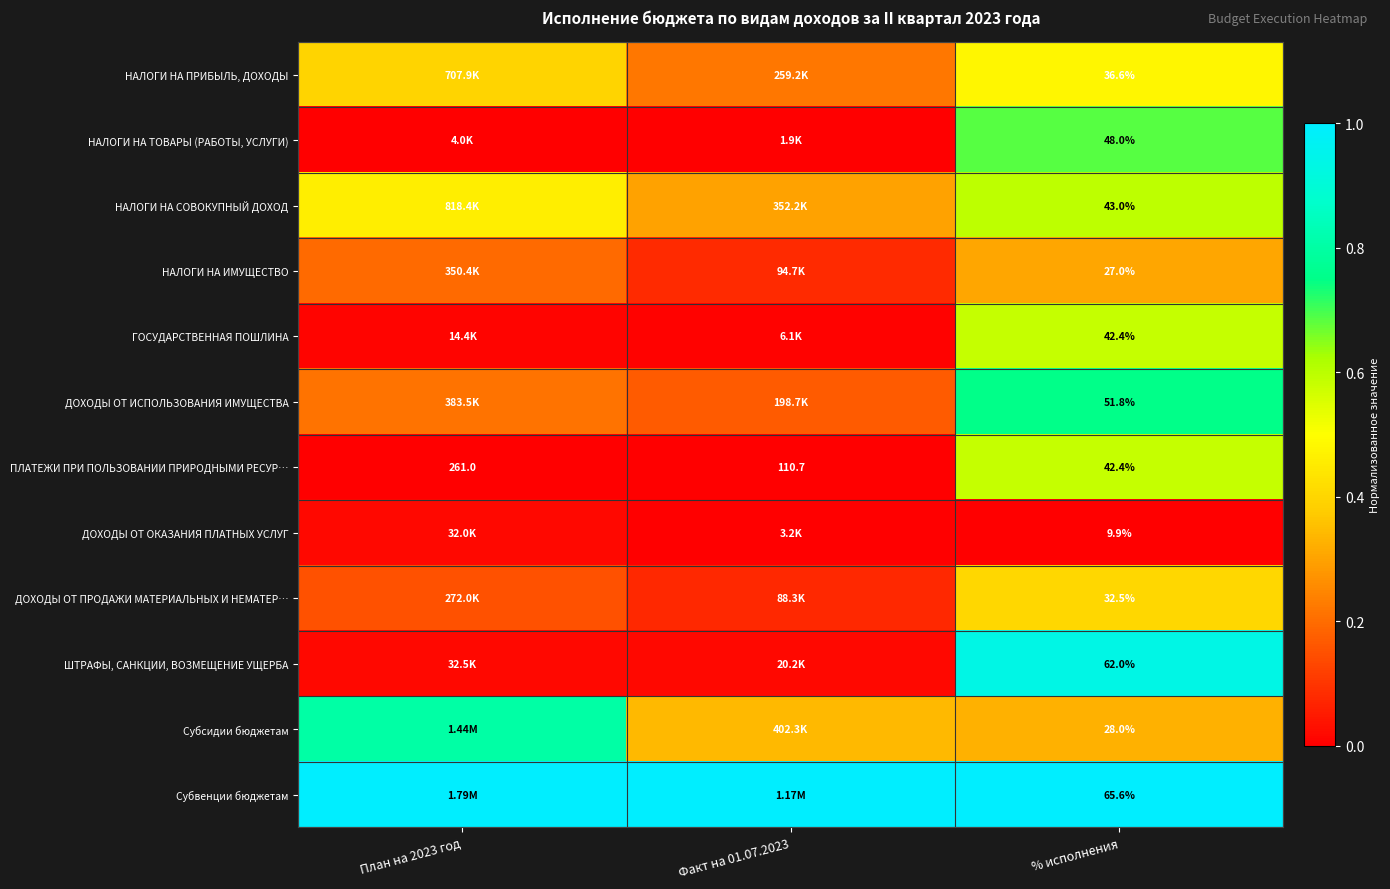

How many data points in ПЛАТЕЖИ ПРИ ПОЛЬЗОВАНИИ ПРИРОДНЫМИ РЕСУР… are less than 110?

1